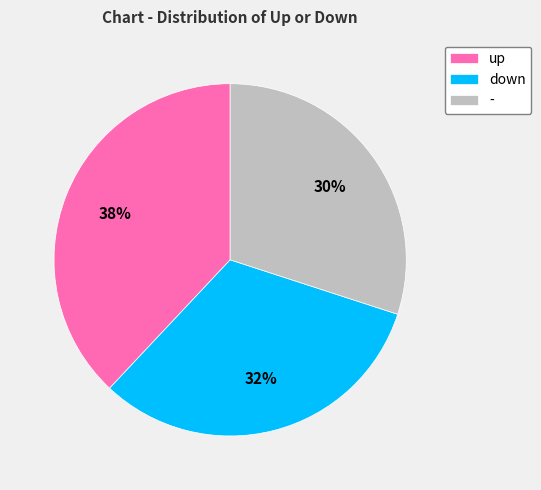

How many slices are in this pie chart?

3